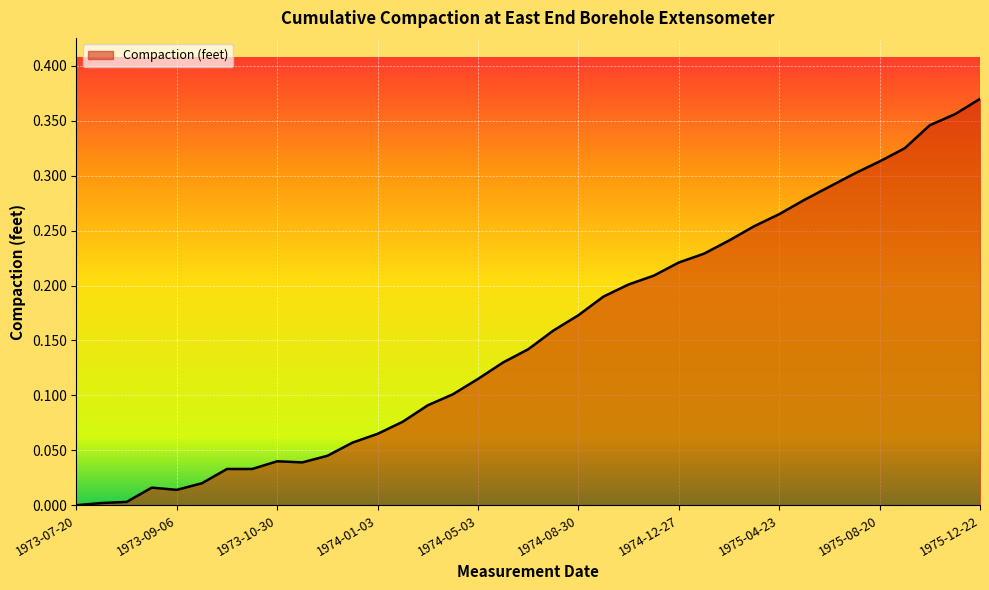

How many lines are shown in the chart?

1